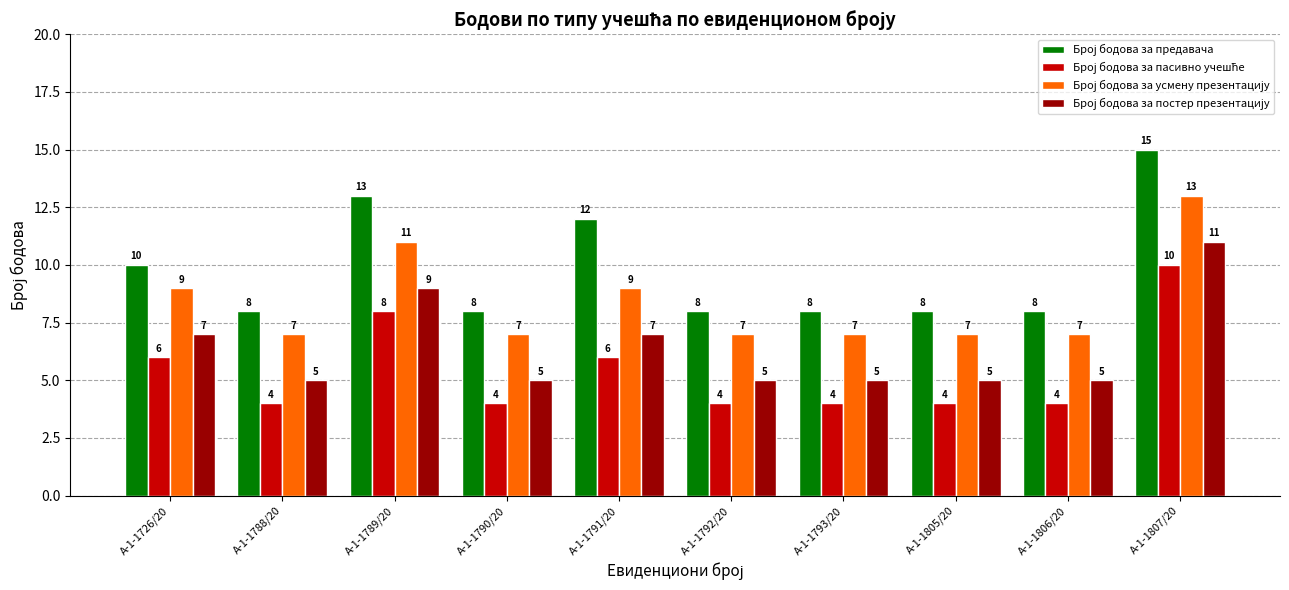

What is the difference between the highest and lowest values at А-1-1793/20?

4